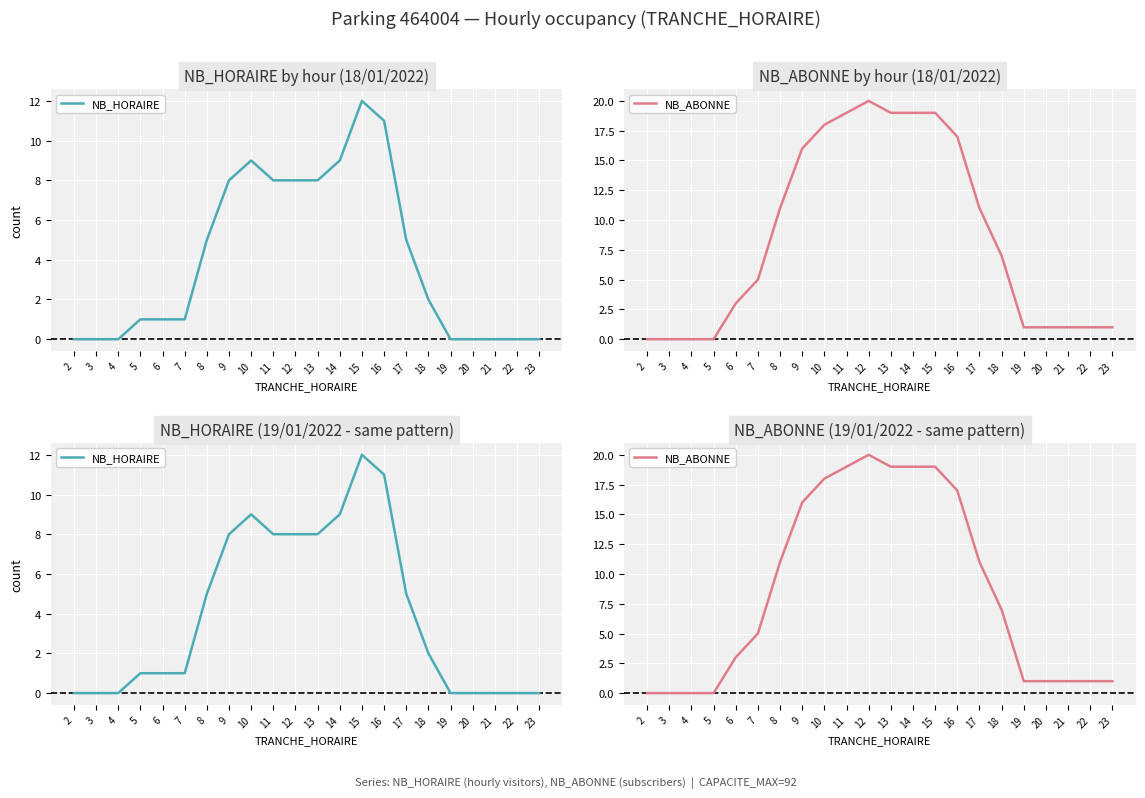

At which category does NB_ABONNE reach its first local peak?

12